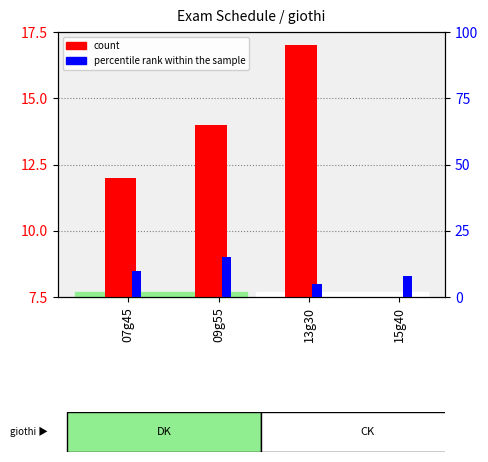

At how many categories does at least one series exceed 3?

4